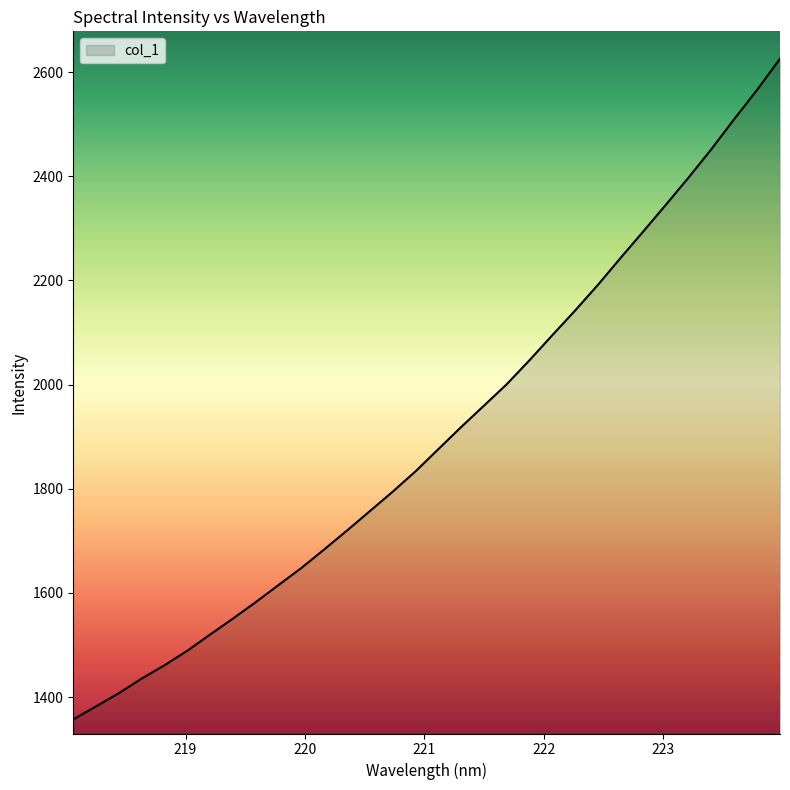

What is the minimum value shown in the chart?

1357.2